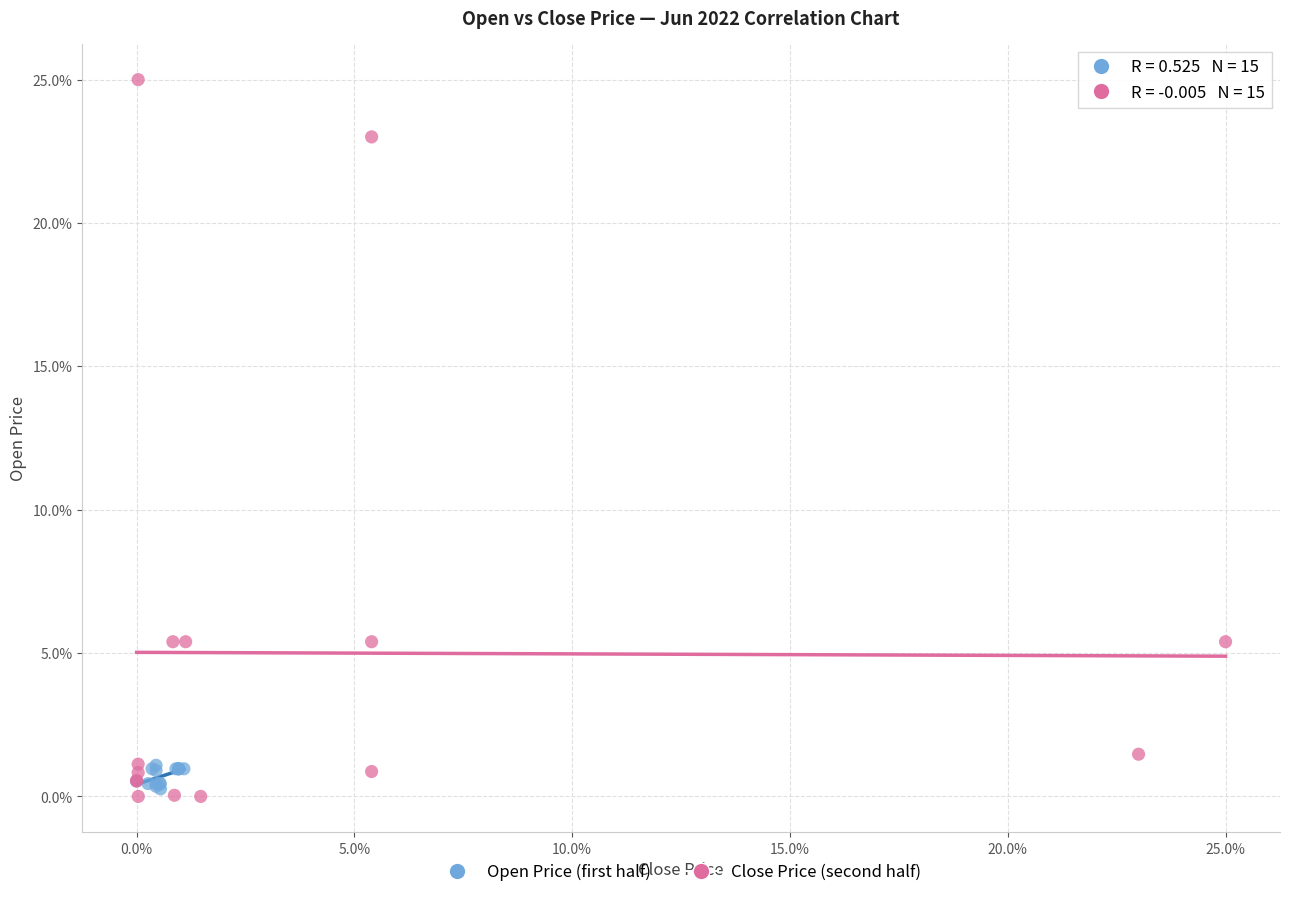

Which series reaches the maximum Y coordinate?

Close Price (second half)